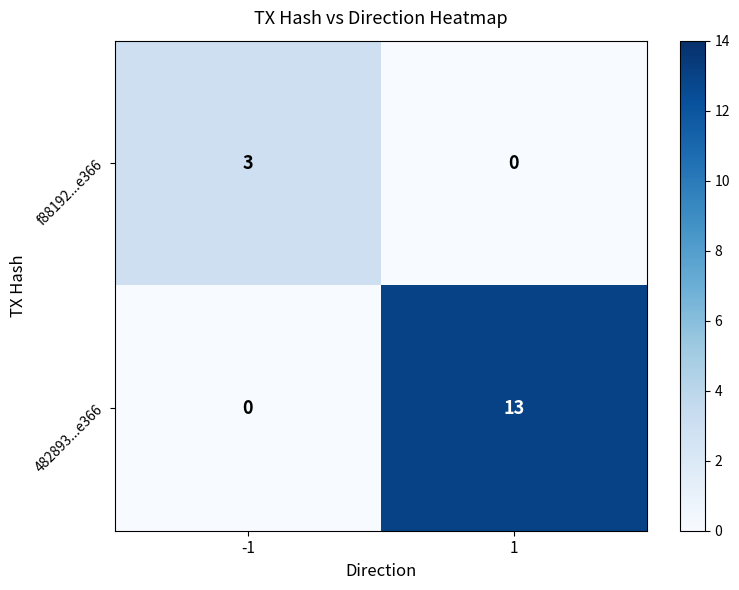

At 1, list the series in order from largest to smallest.

482893...e366, f88192...e366